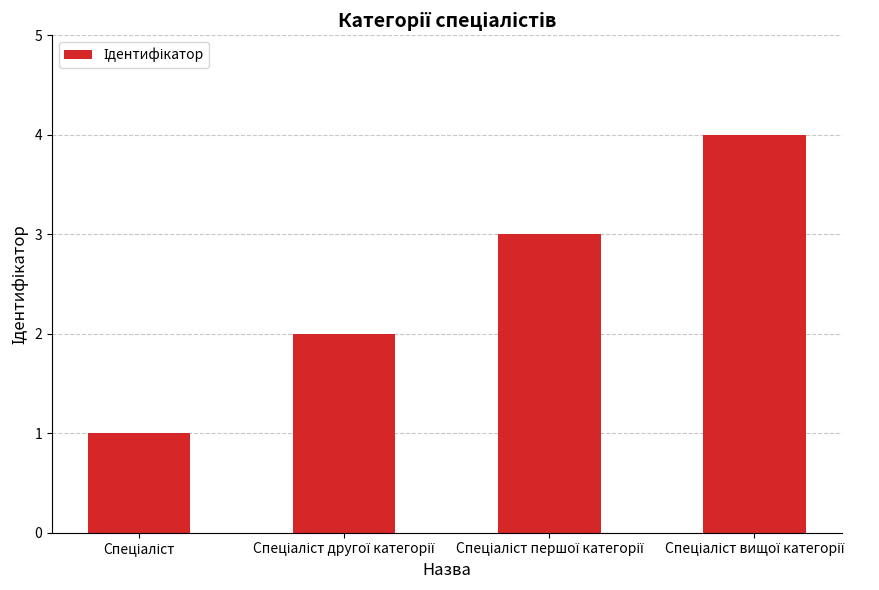

What is the difference between the second highest and minimum values?

2